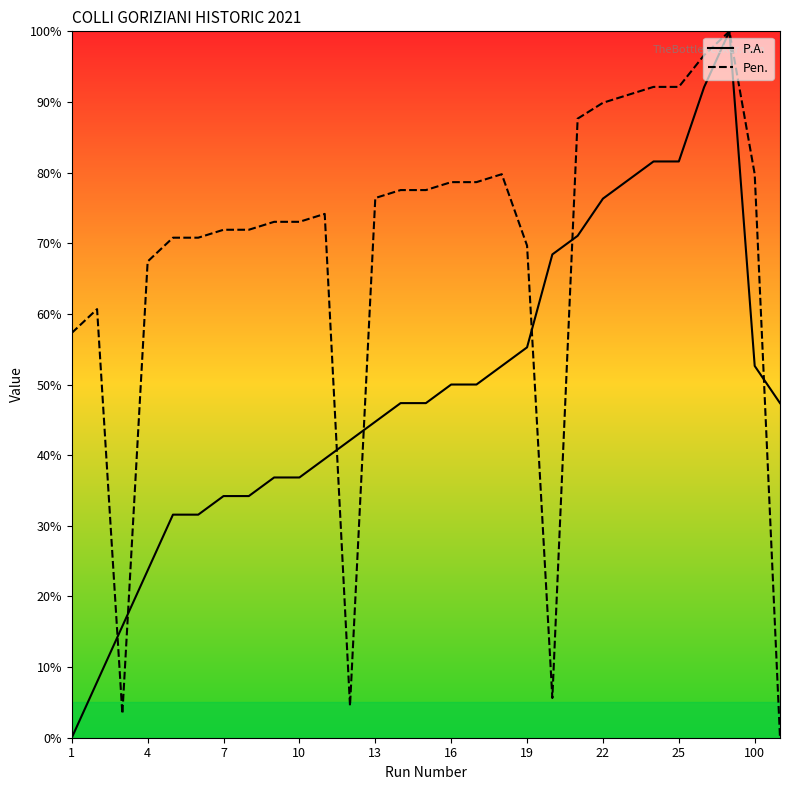

What is the difference between the highest and lowest values at 16?

28.7